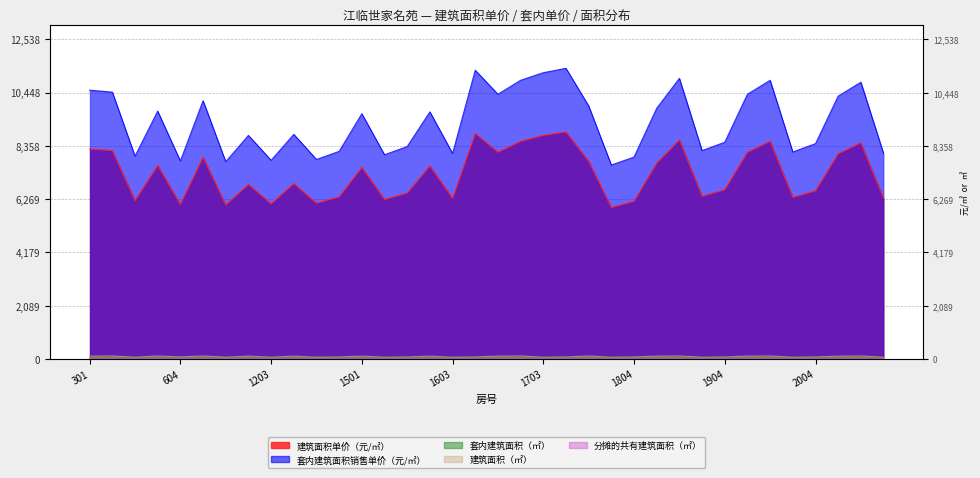

True or false: 分摊的共有建筑面积（㎡） has a value of 3.6 at 604.

False